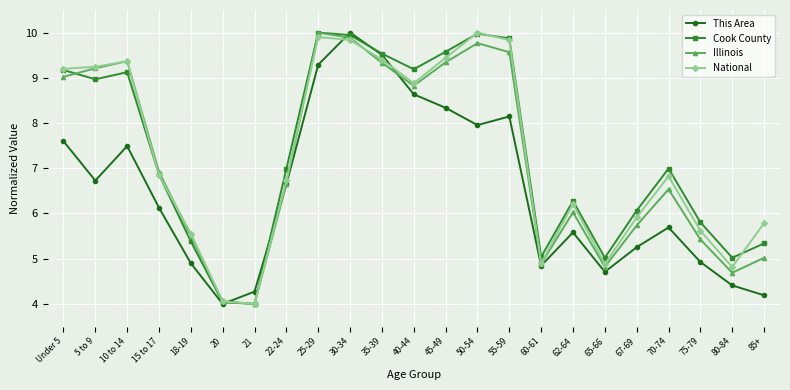

What is the total value across all series at 15 to 17?

26.8